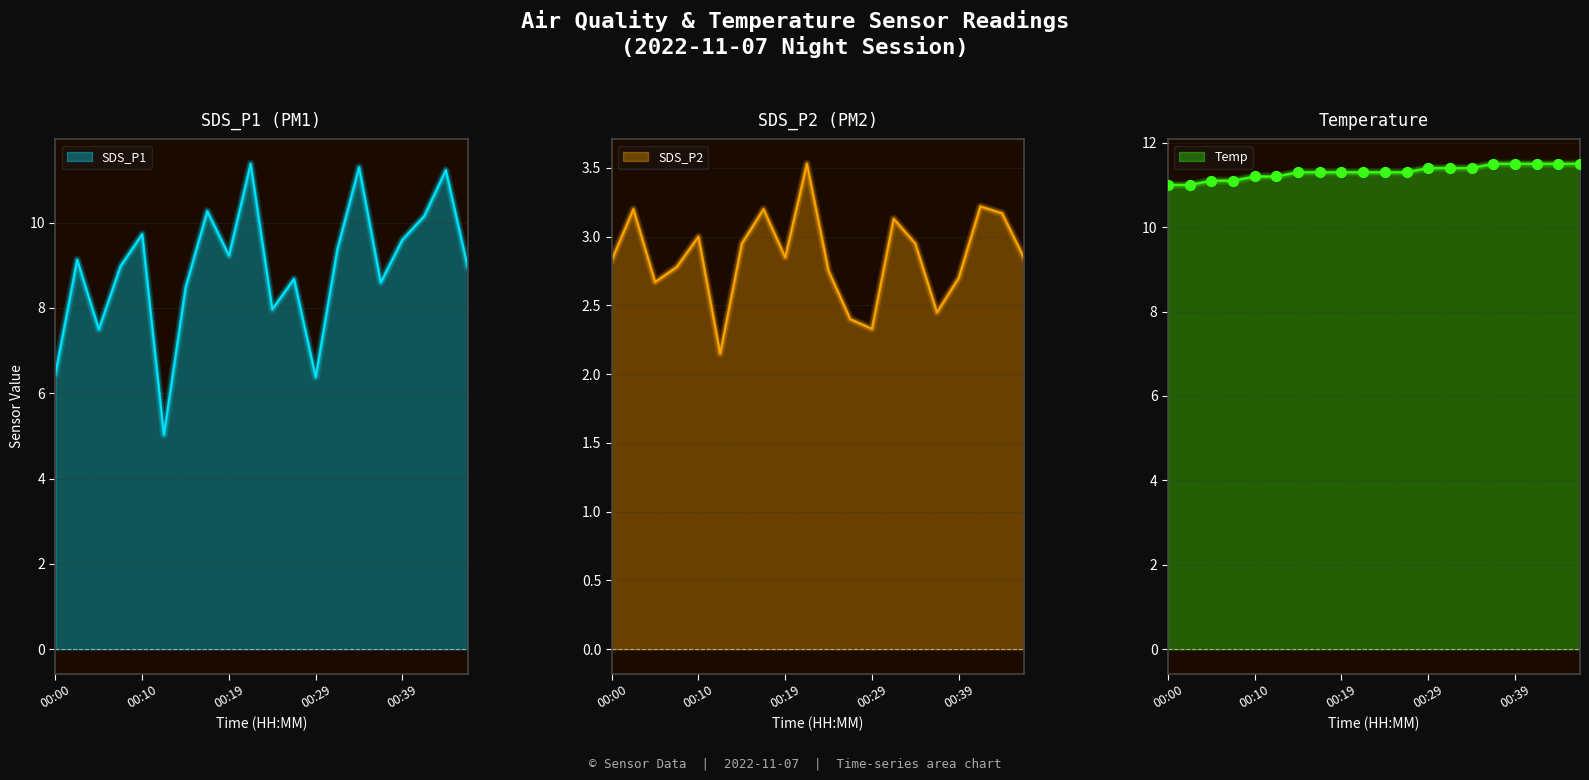

Which series reaches the maximum Y coordinate?

Temp